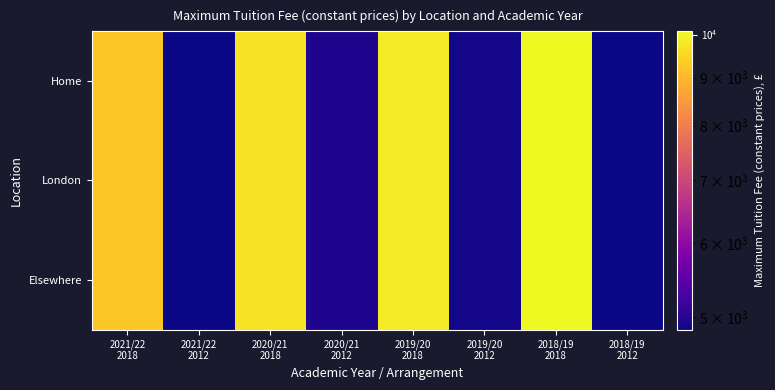

Reading left to right, what are all the values shown in this chart?

Elsewhere: 2021/22
2018=9250.0	2021/22
2012=4855.0	2020/21
2018=9710.2	2020/21
2012=4954.8	2019/20
2018=9843.4	2019/20
2012=4879.1	2018/19
2018=10078.5	2018/19
2012=4848.6
London: 2021/22
2018=9250.0	2021/22
2012=4855.0	2020/21
2018=9710.2	2020/21
2012=4954.8	2019/20
2018=9843.4	2019/20
2012=4879.1	2018/19
2018=10078.5	2018/19
2012=4848.6
Home: 2021/22
2018=9250.0	2021/22
2012=4855.0	2020/21
2018=9710.2	2020/21
2012=4954.8	2019/20
2018=9843.4	2019/20
2012=4879.1	2018/19
2018=10078.5	2018/19
2012=4848.6